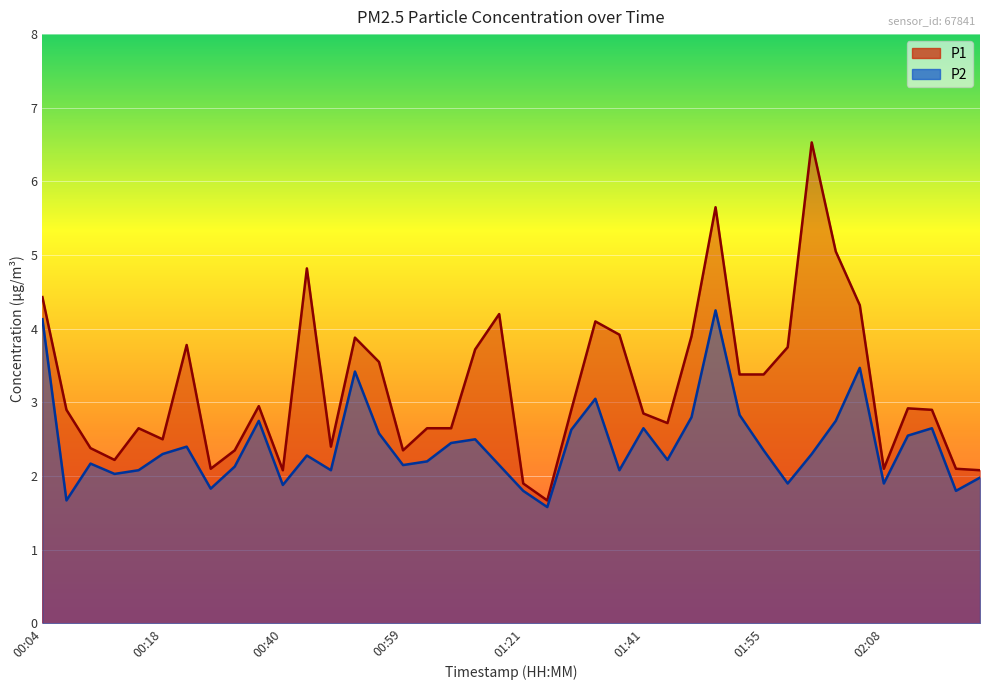

What is the spread (max minus min) of values at 00:52?

0.5